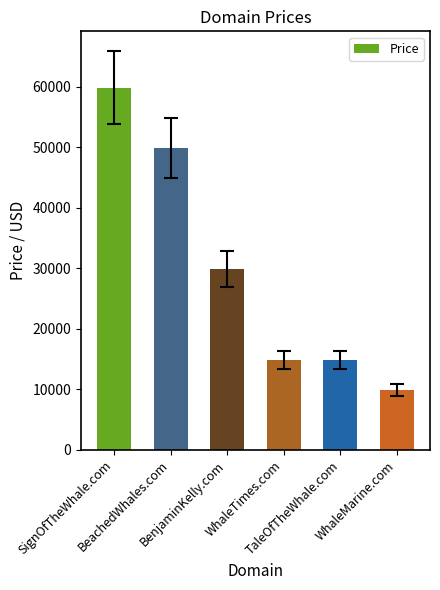

Where does the data first go above 29888?

SignOfTheWhale.com